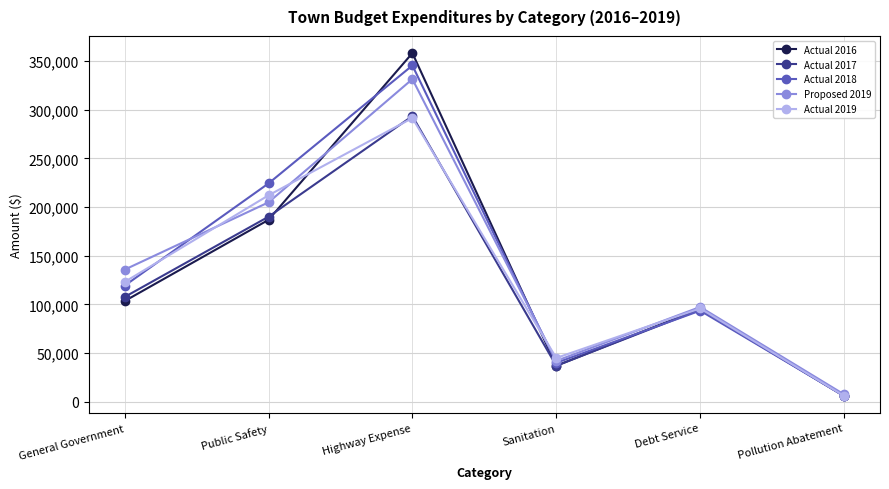

What is the difference between the maximum and minimum values in the Proposed 2019 series?

323910